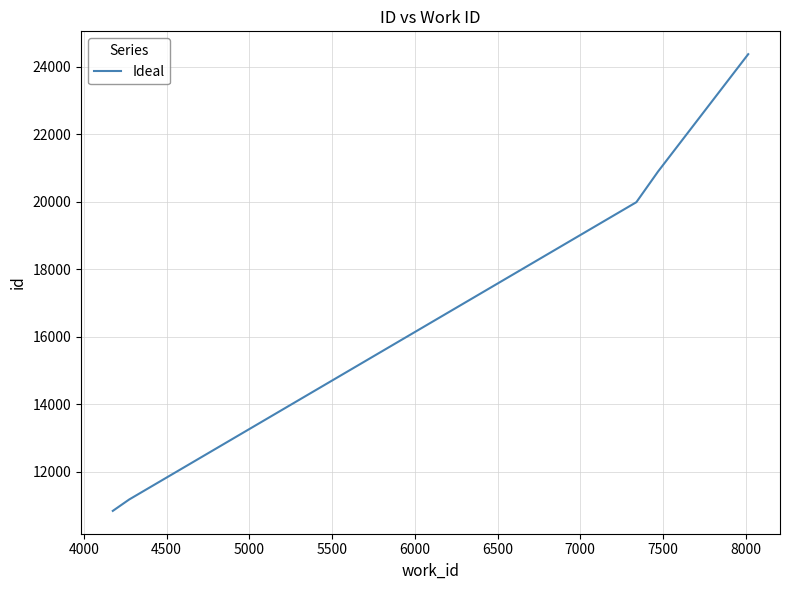

What is the sum of all values?

87270